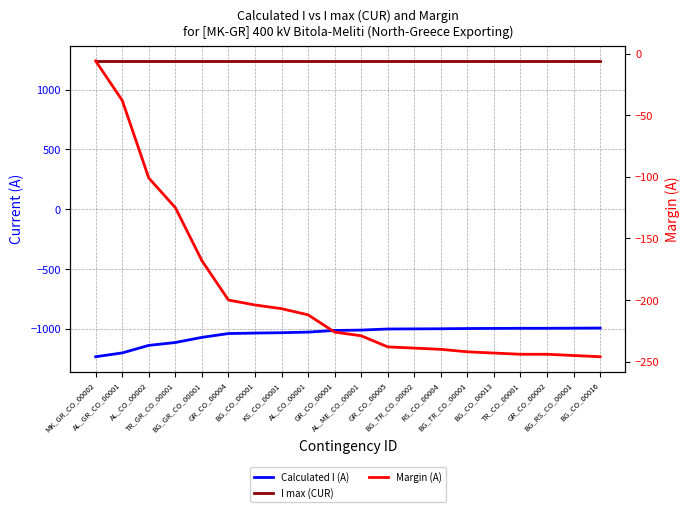

True or false: Calculated I (A) has a value of -996 at TR_CO_00001.

True